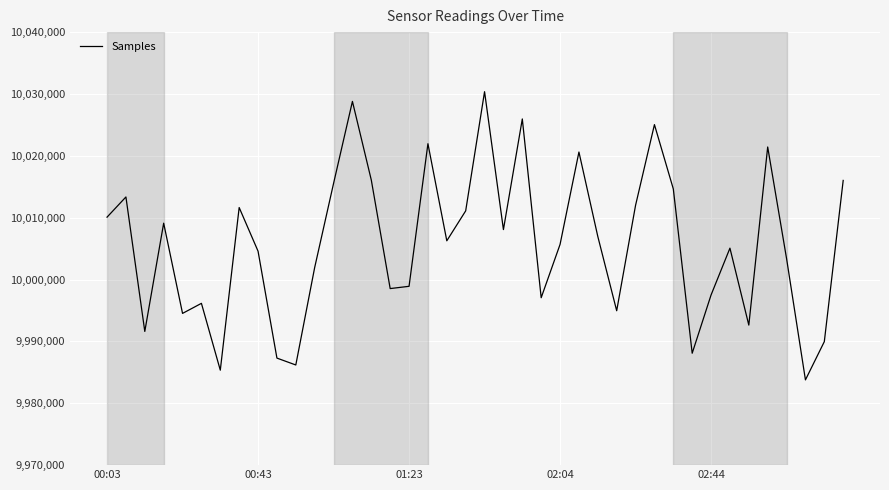

What is the maximum value shown in the chart?

10030368